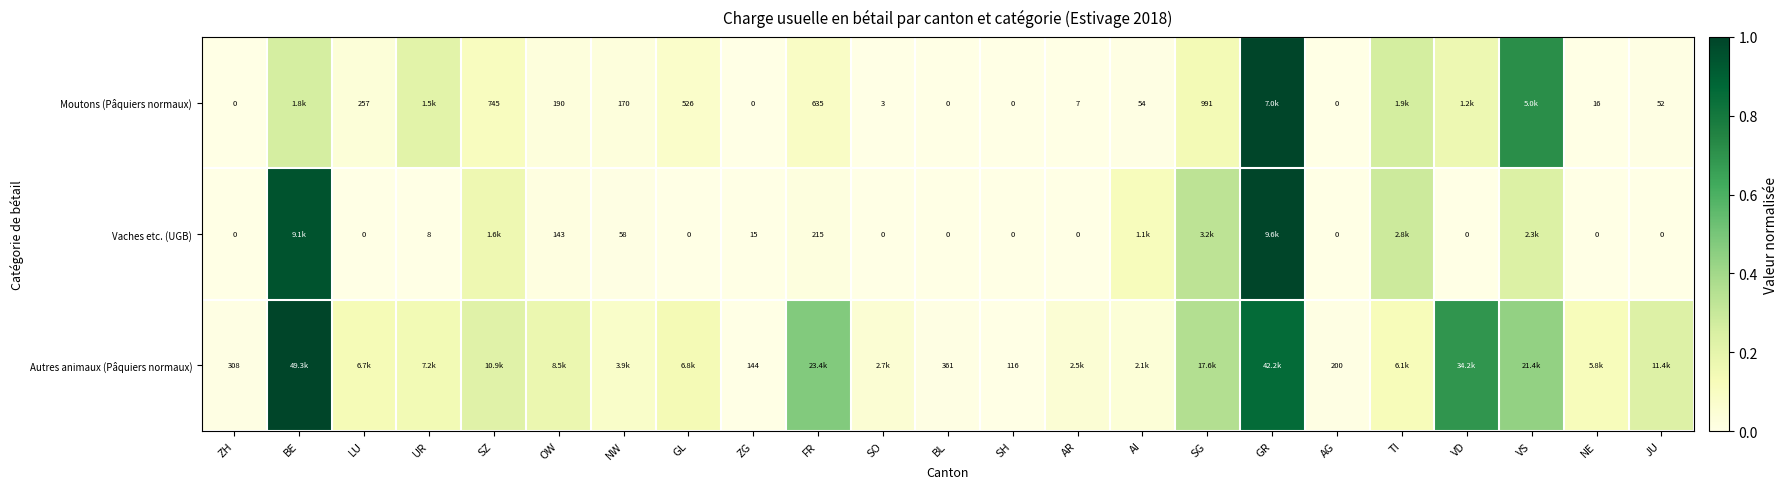

Rank the series by their maximum value, from lowest to highest.

Moutons (Pâquiers normaux), Vaches etc. (UGB), Autres animaux (Pâquiers normaux)